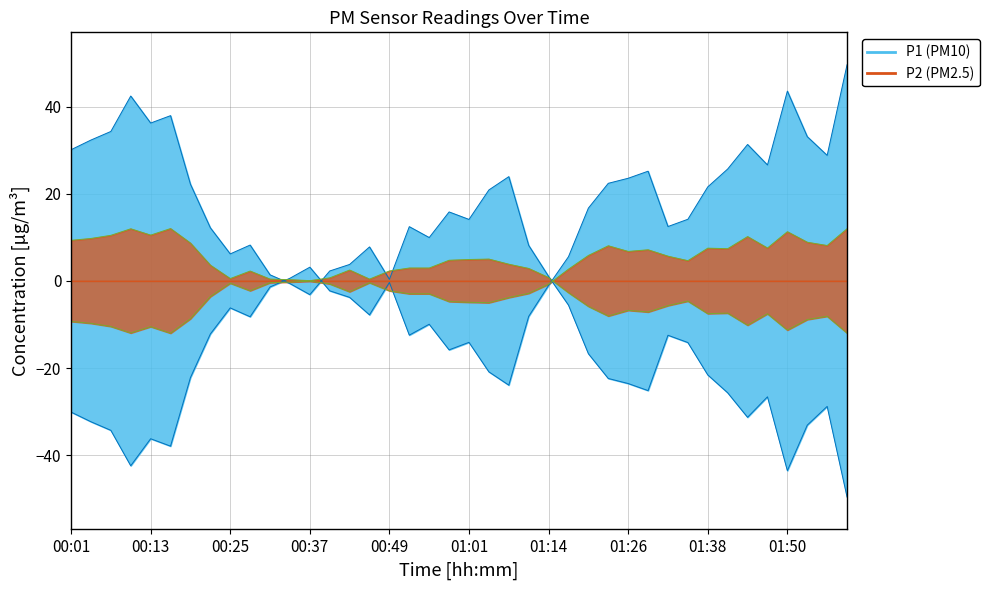

What is the maximum value for P2 line?

12.0